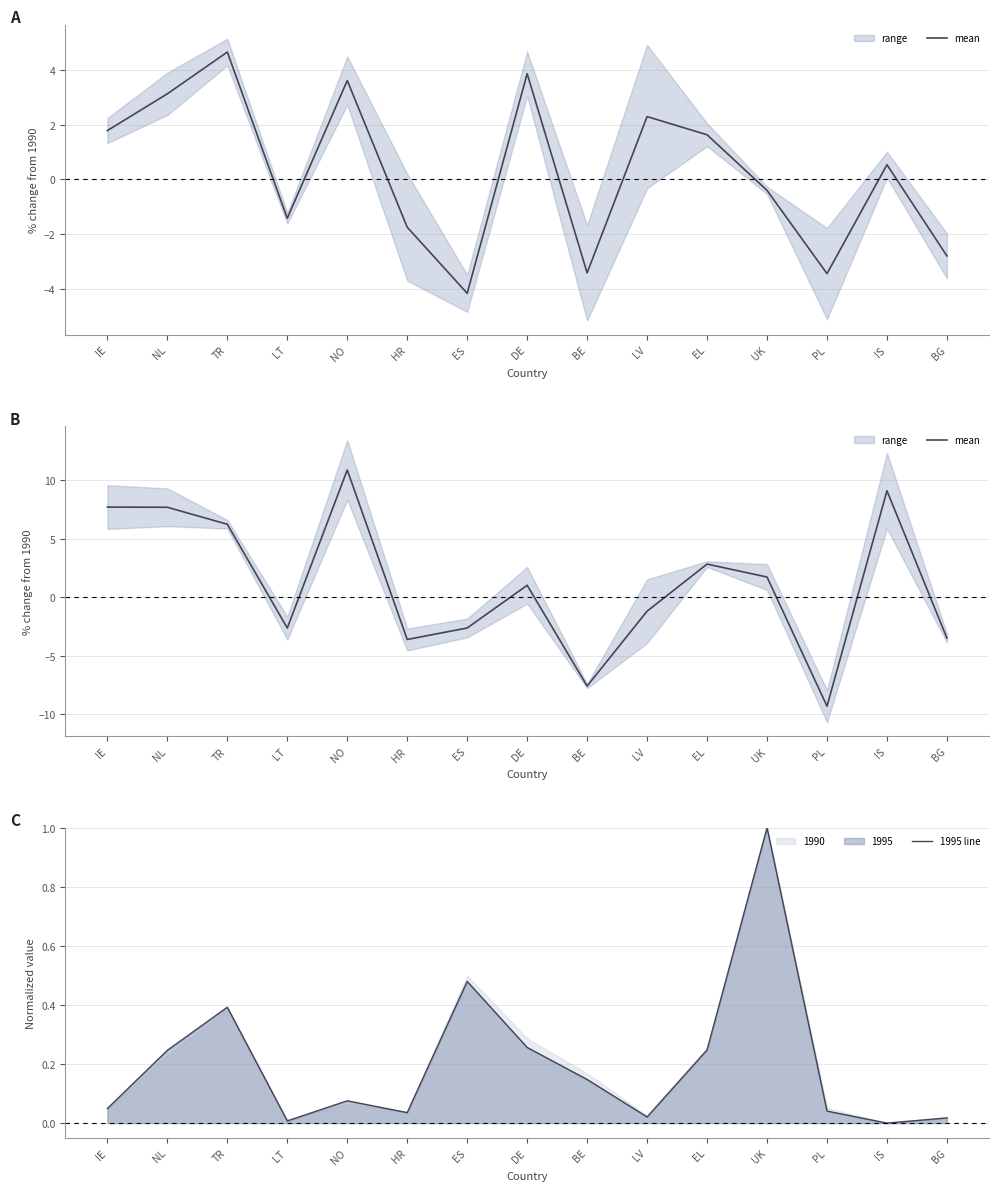

Does the chart have visible grid lines?

Yes